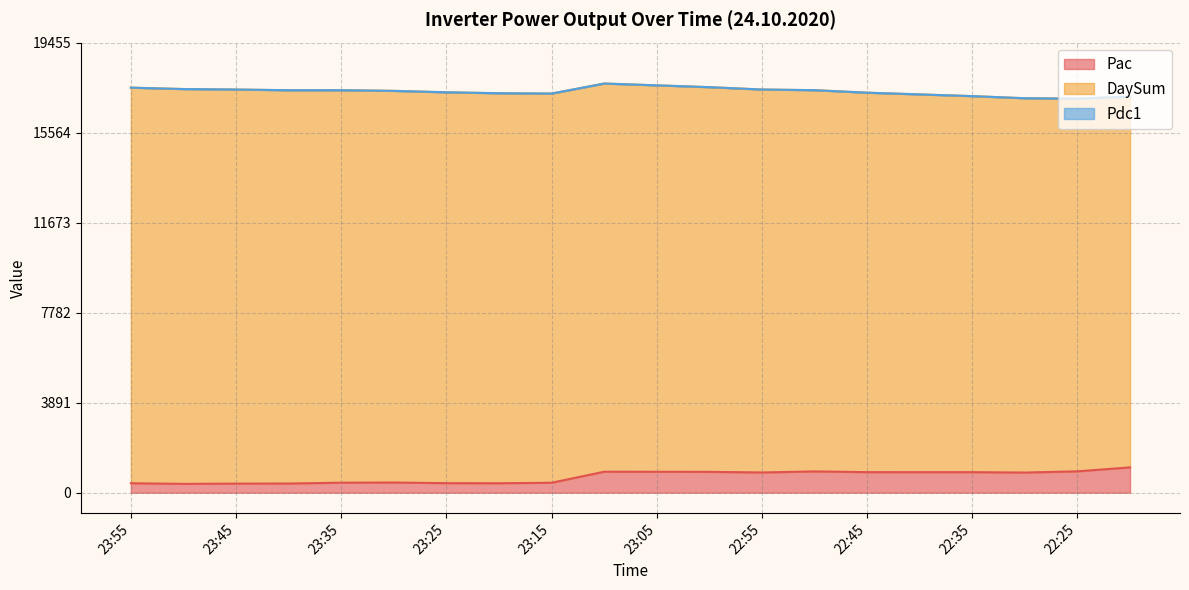

Where is Pac nearest to the value 738?

22:30